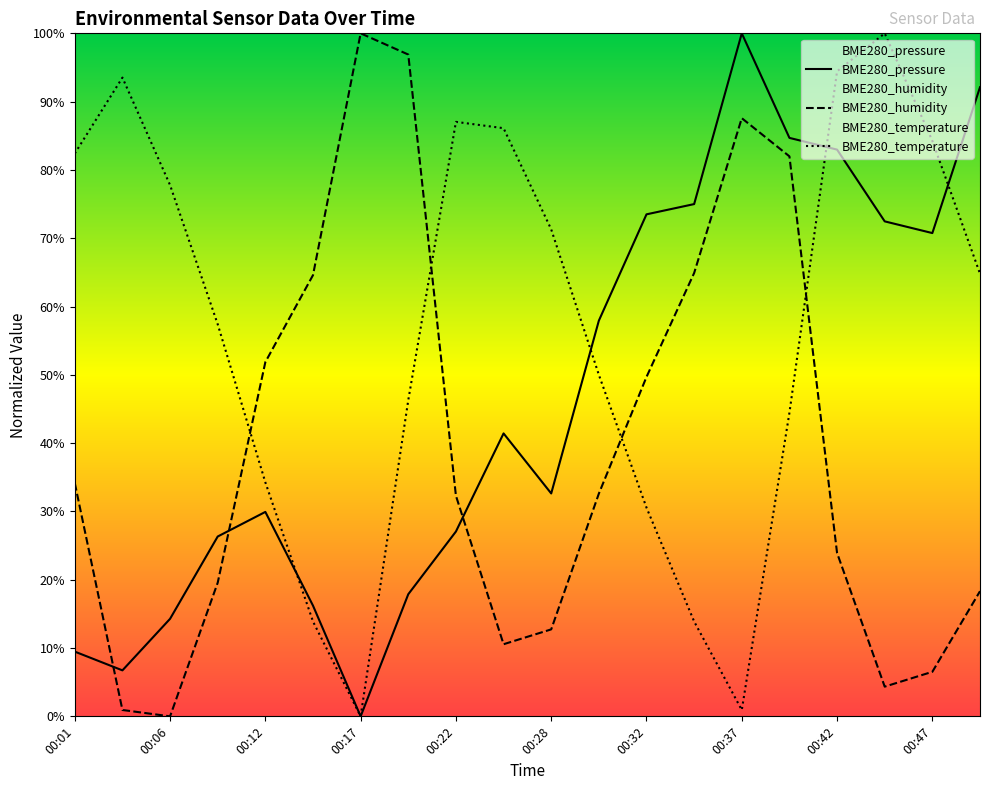

Which series has the largest total across all categories?

BME280_temperature